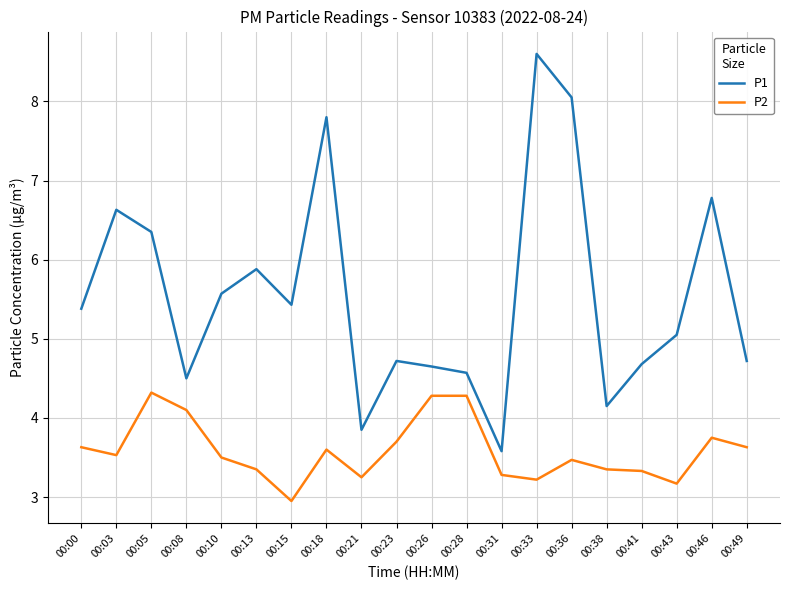

What is the spread (max minus min) of values at 00:43?

1.9